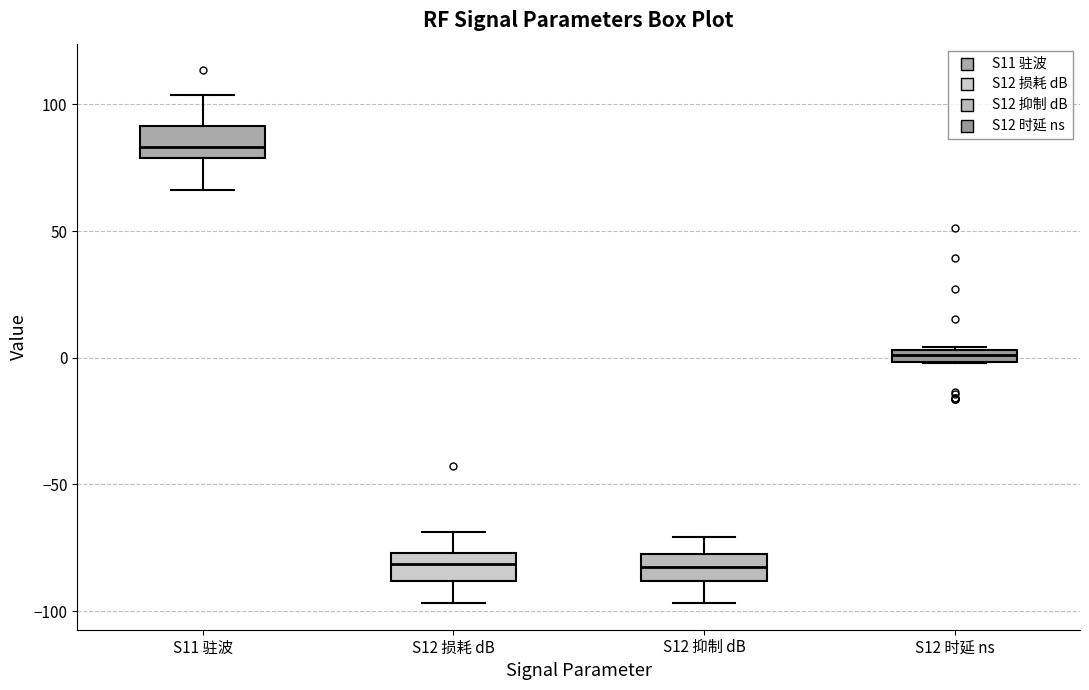

Where is the lower edge of the box for S12 损耗 dB on the y-axis? The values are not printed on the chart, so give them approximately, as read against the axis.

-90